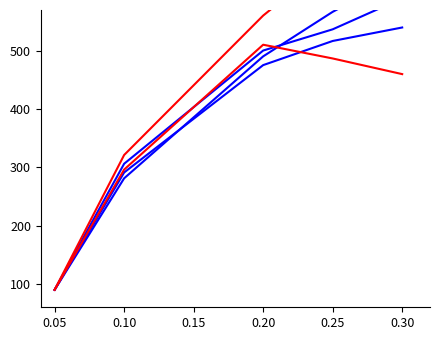

What is the sum of all Series R2 values?

1843.6